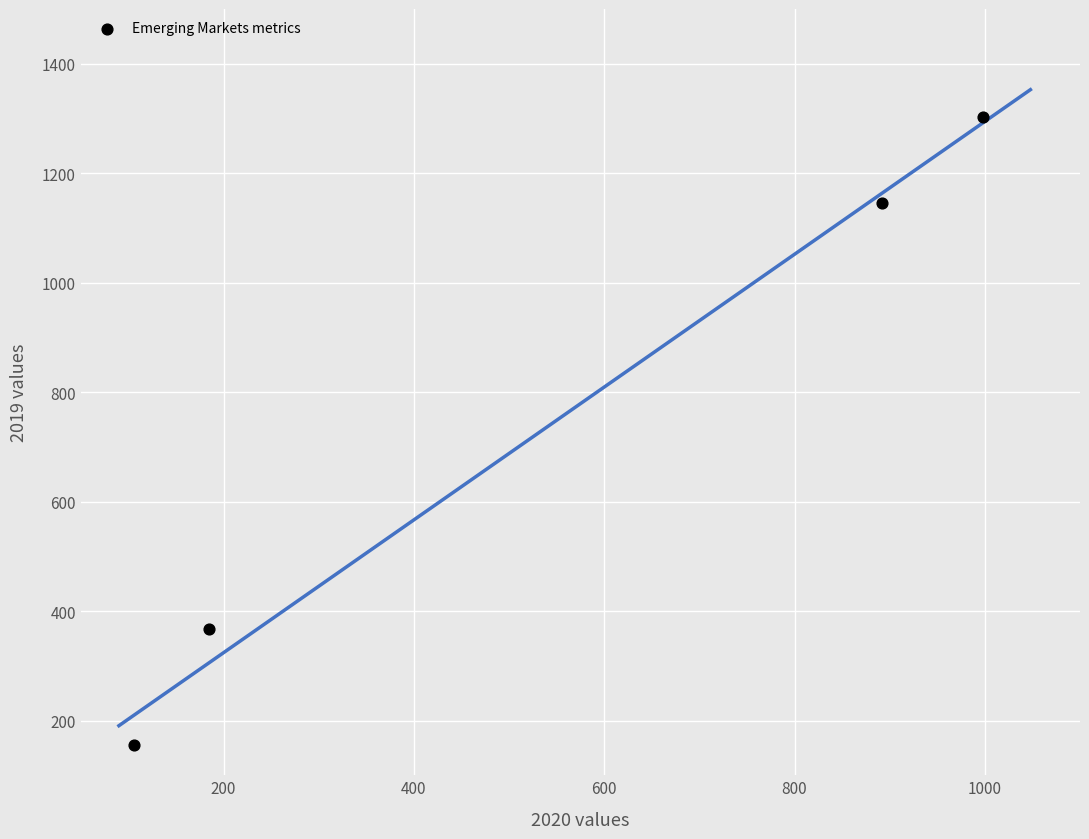

What is the range of Y values (max minus min)?

1146